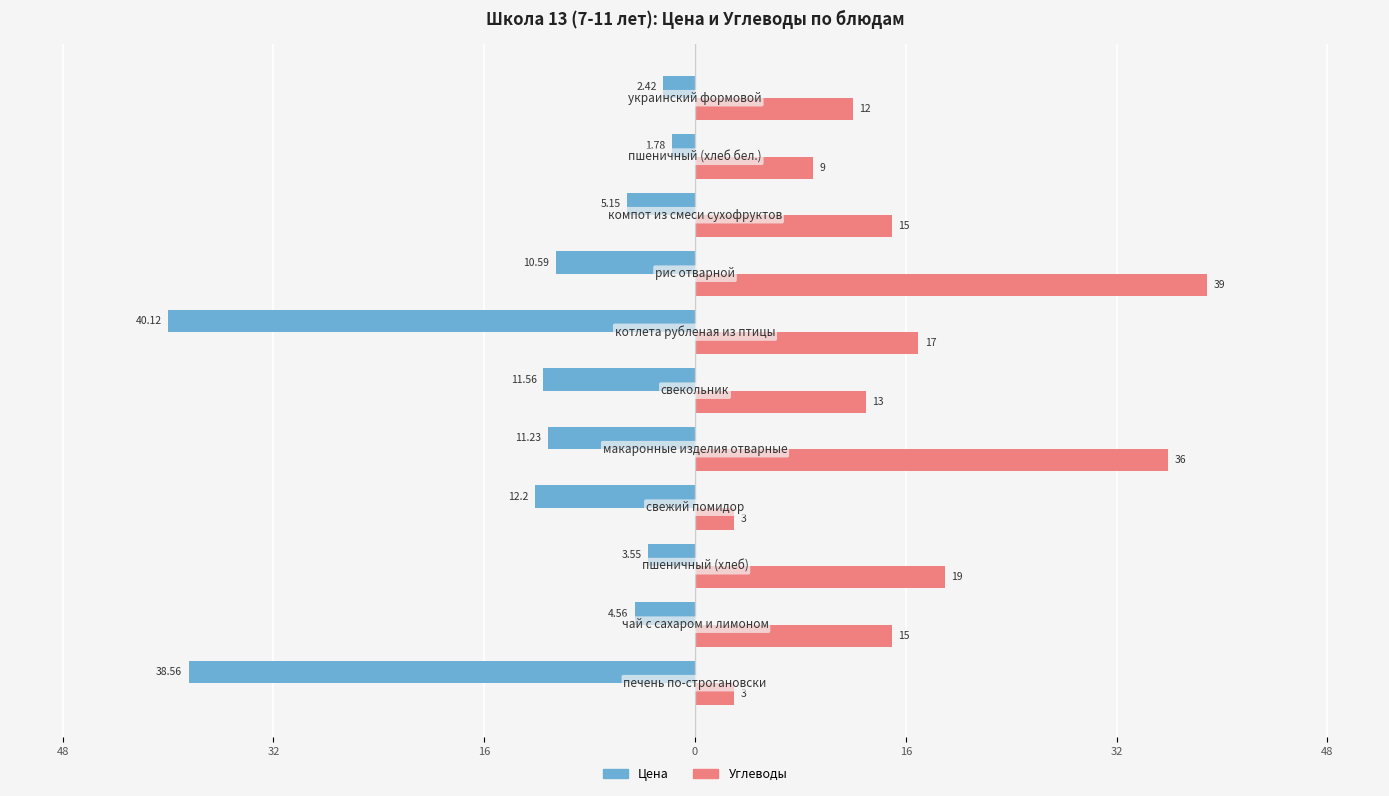

What are all the series names shown in the legend?

Цена, Углеводы